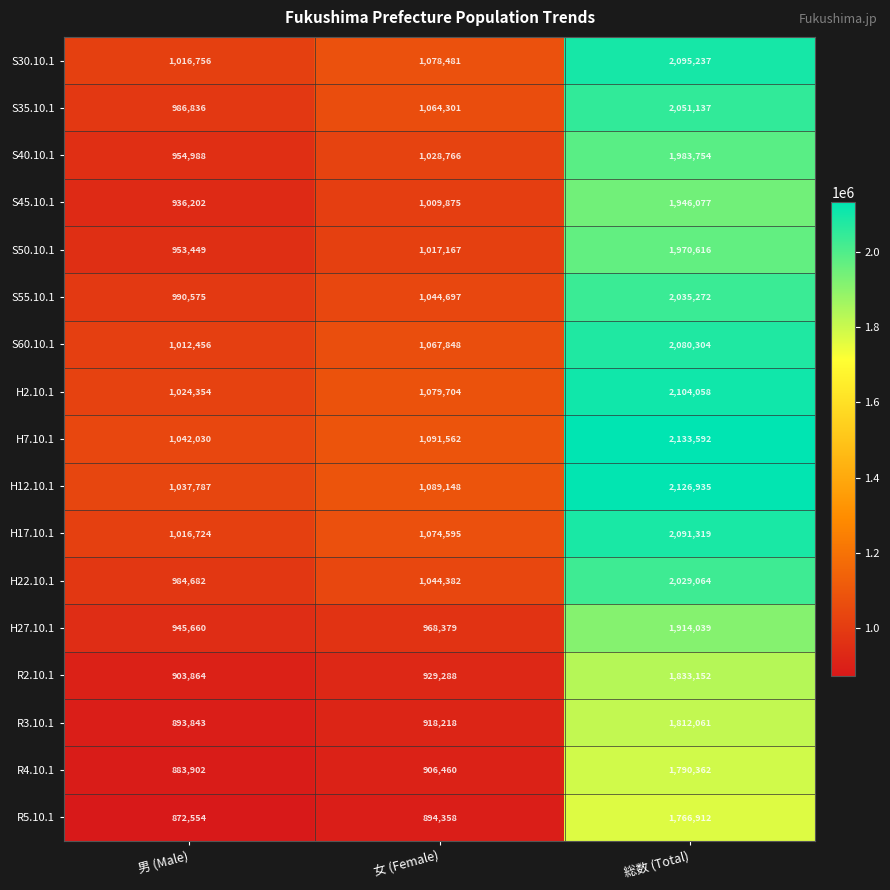

At which label does S60.10.1 reach its minimum?

男 (Male)